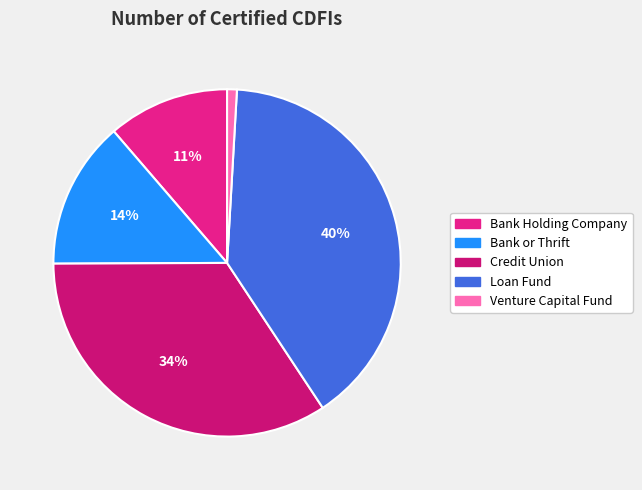

Which category has the smallest portion of the pie?

Venture Capital Fund